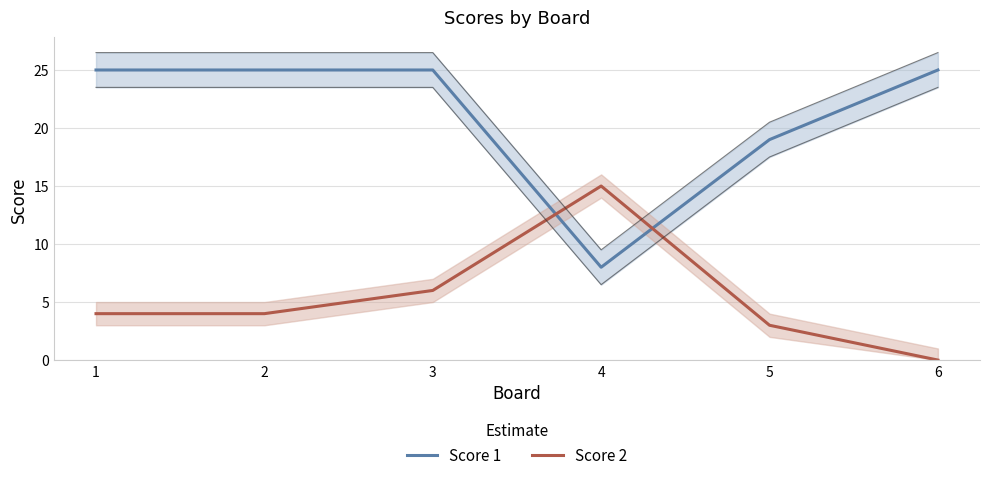

What is the maximum value for Score 2?

15